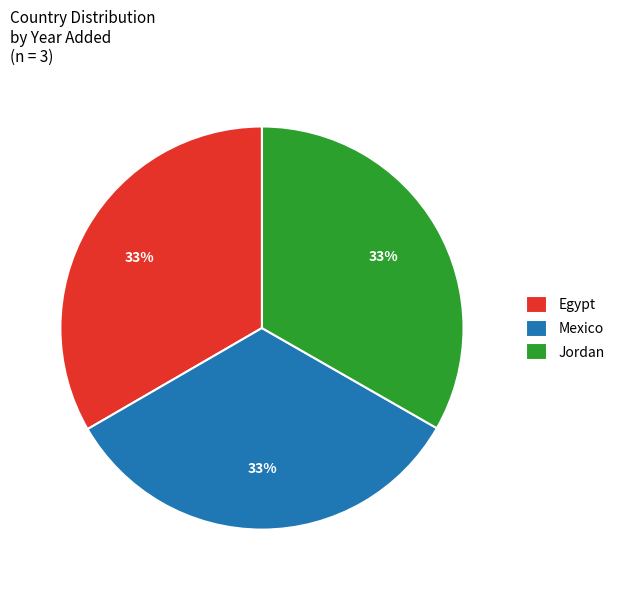

Count the number of slices in the pie.

3